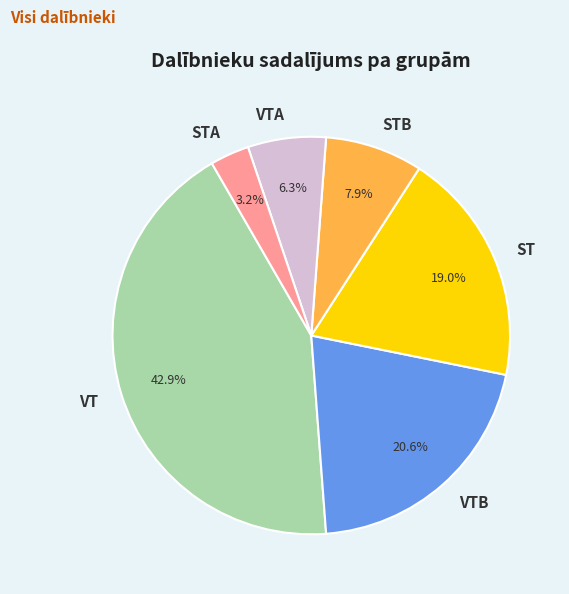

What is the smallest slice in the pie chart?

STA